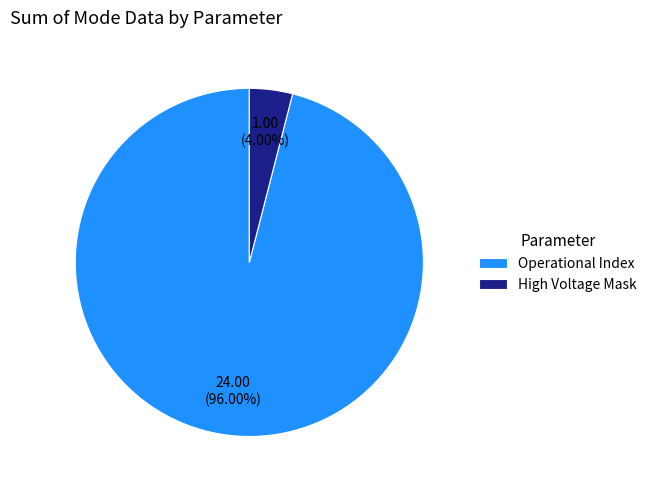

Which slice is the smallest?

High Voltage Mask